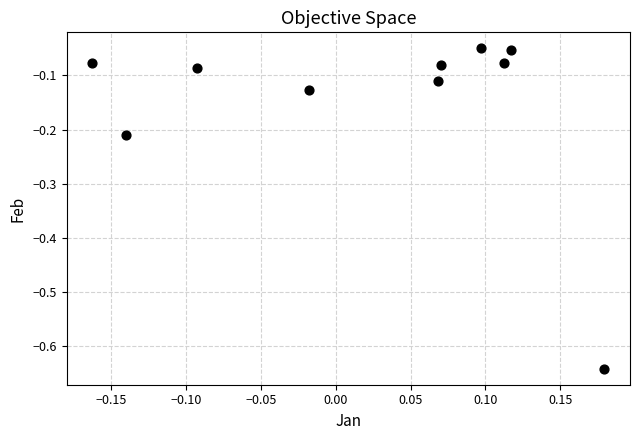

What is the range of Y values (max minus min)?

0.6